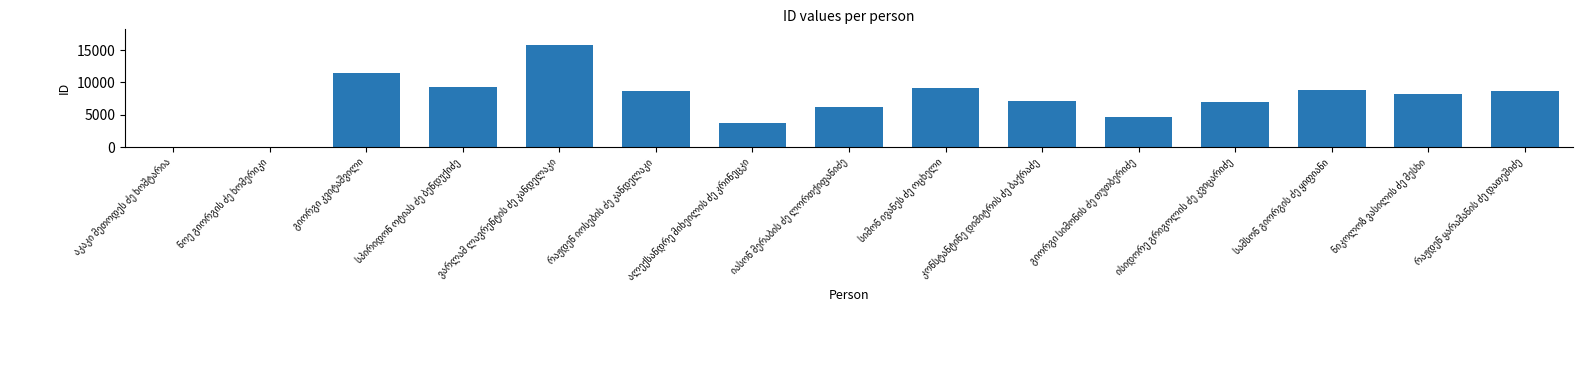

What is the sum of all values?

108755